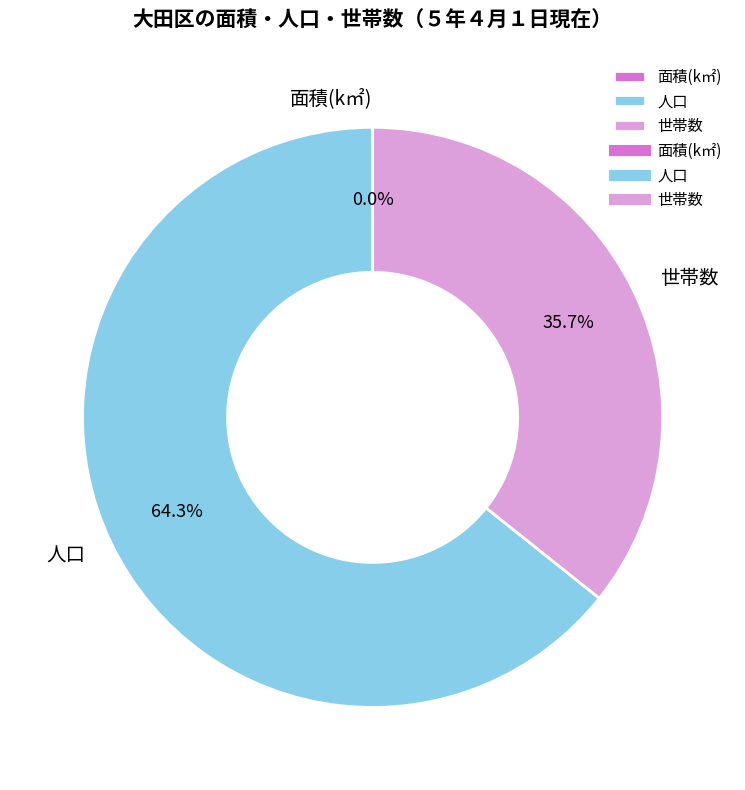

Is there any slice that represents more than half of the pie?

Yes